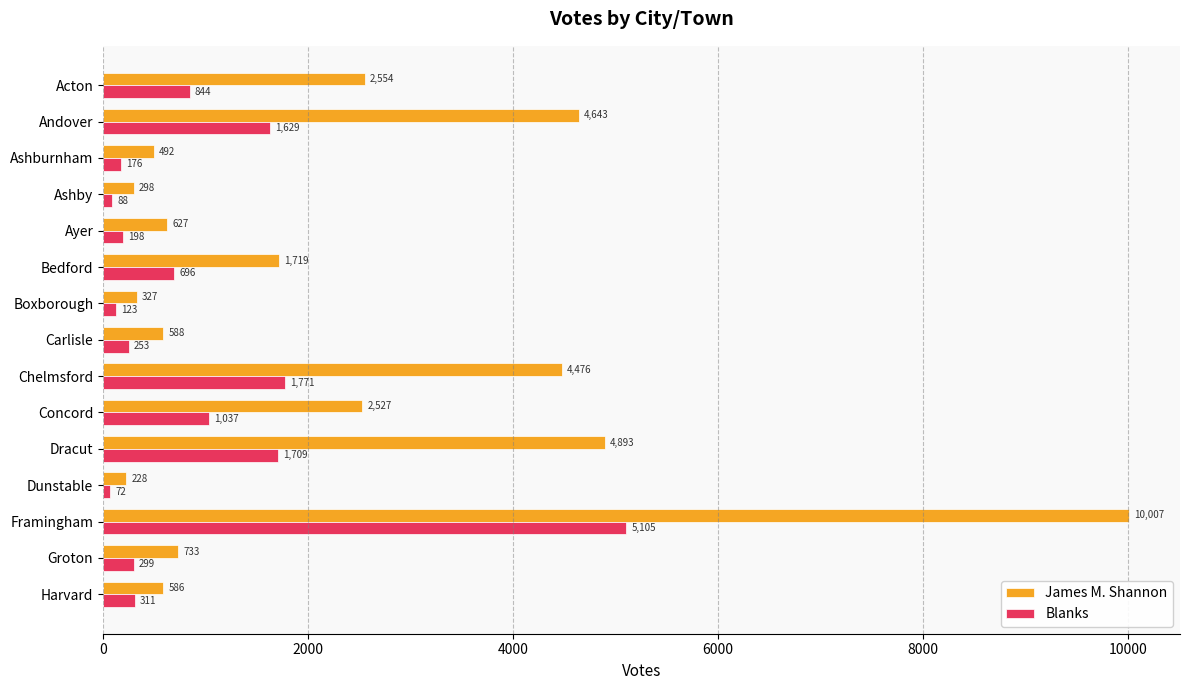

What is the difference between the maximum and second lowest values in the James M. Shannon series?

9709